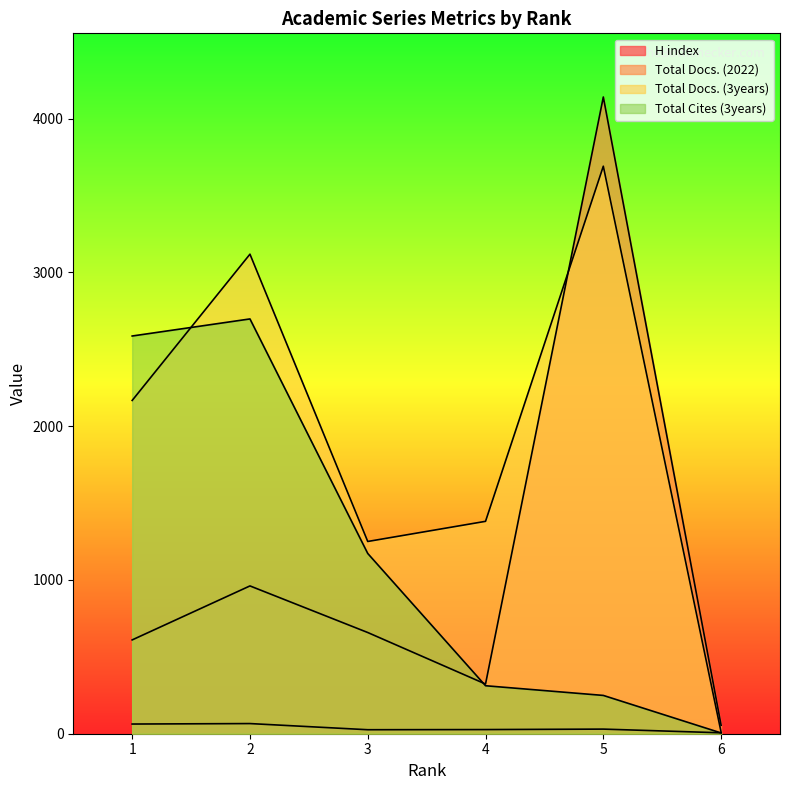

Reading left to right, transcribe all the data shown in this chart.

H index: 63	66	26	27	30	6
Total Docs. (2022): 610	961	658	323	4140	55
Total Docs. (3years): 2167	3118	1250	1381	3690	10
Total Cites (3years): 2586	2697	1172	312	249	5